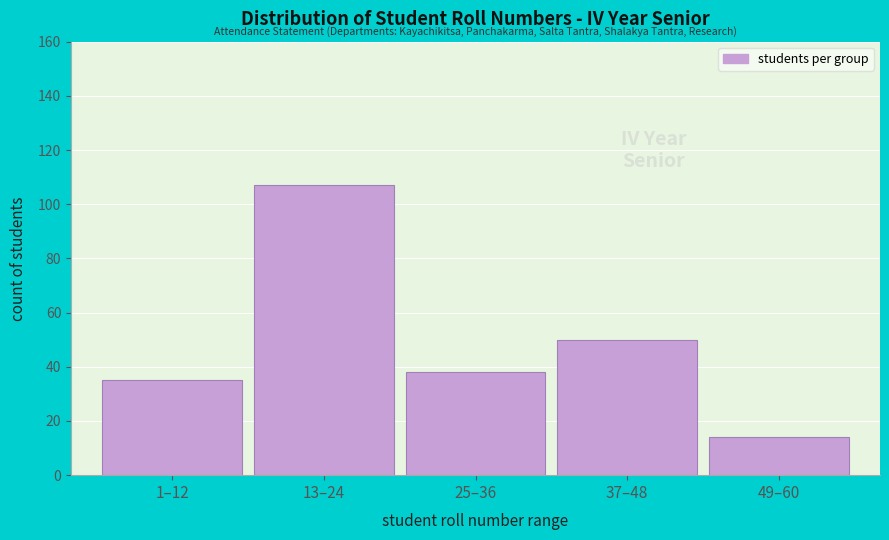

Reading left to right, transcribe all the data shown in this chart.

35	107	38	50	14